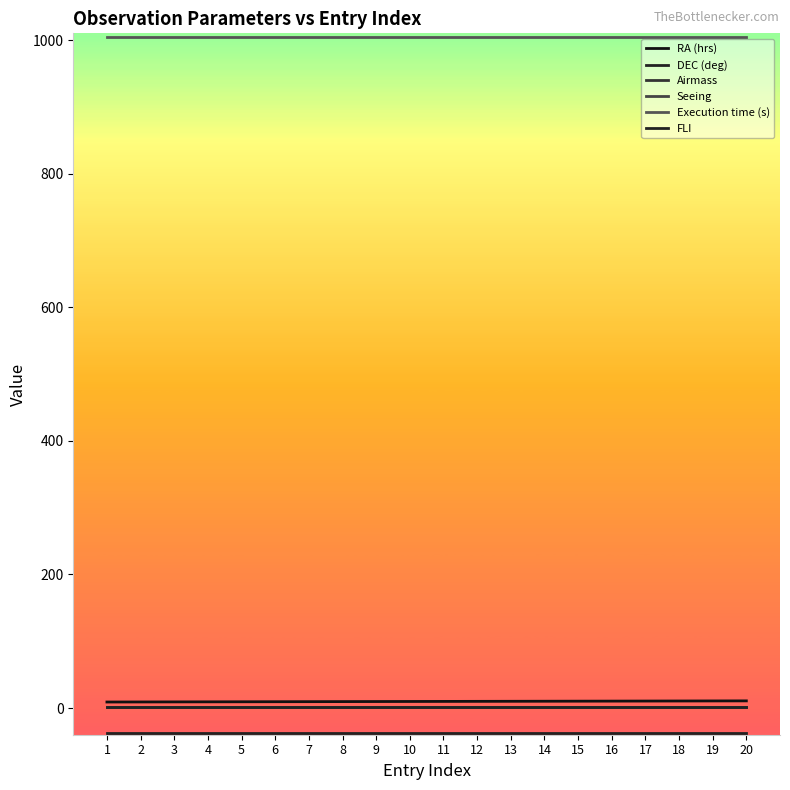

Does the chart display data point markers on the line(s)?

No